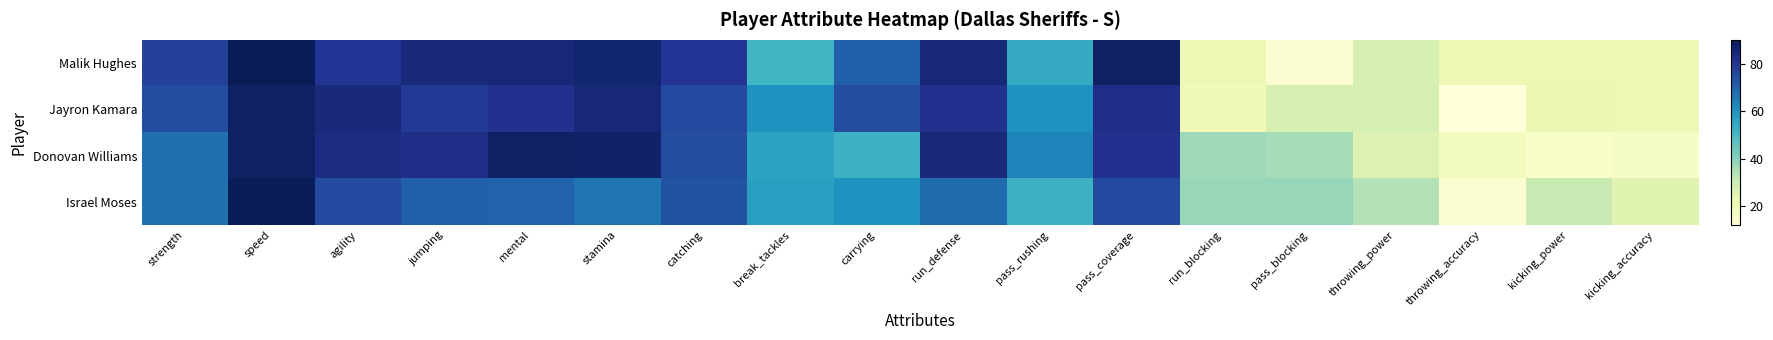

Count the number of data series in this chart.

4